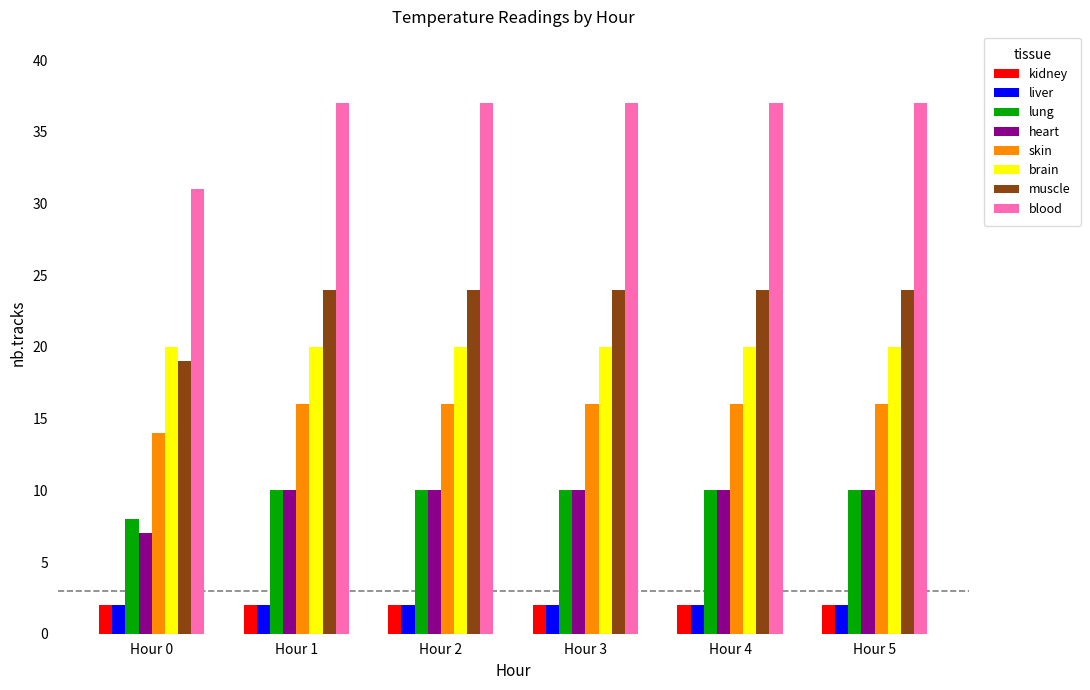

What value does the blood series have at Hour 5?

37